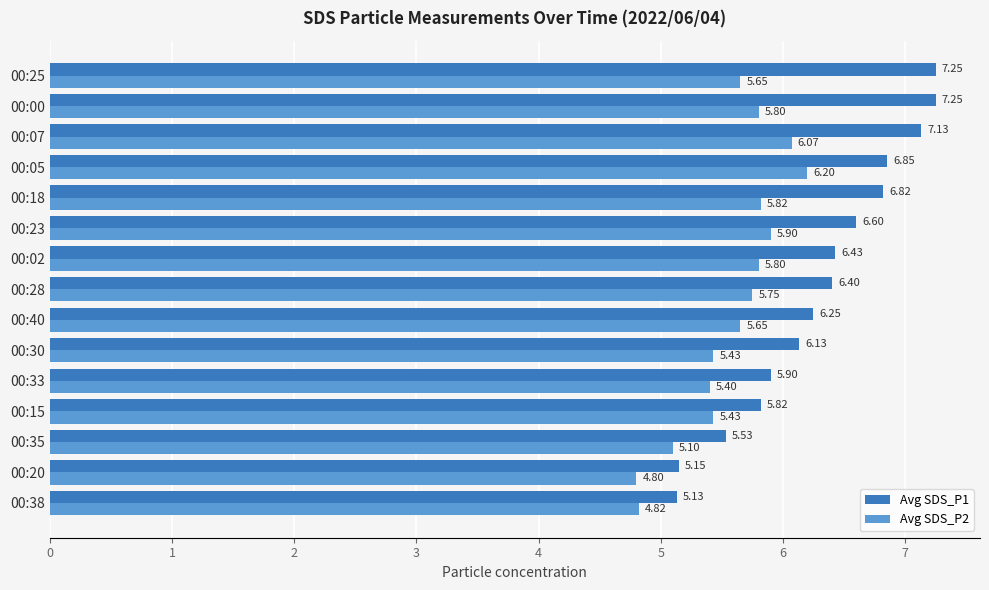

At which category is the sum across all series the highest?

00:07